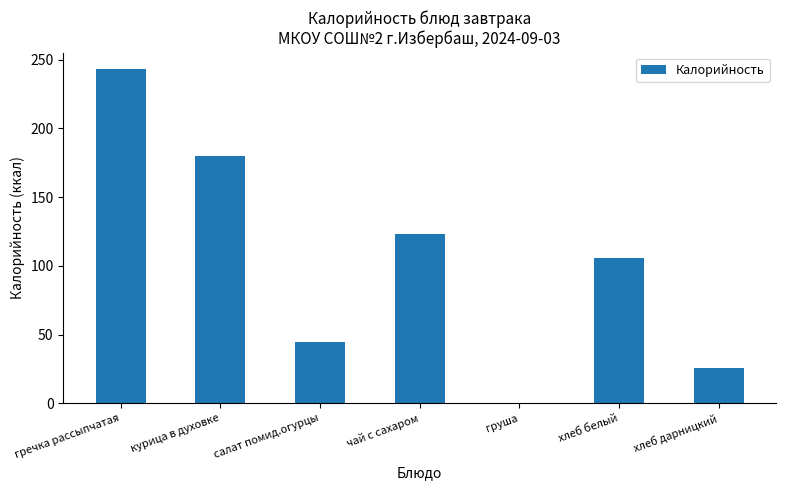

Does the chart contain stacked bars?

No